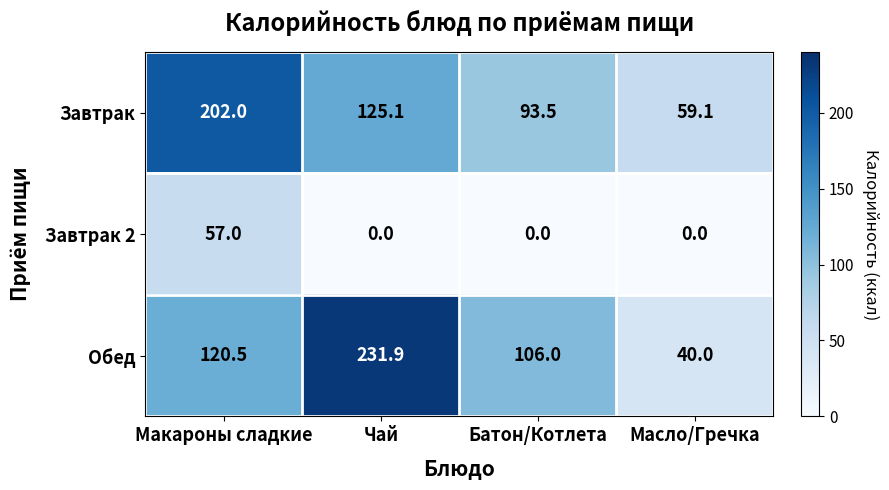

The value of Обед at Масло/Гречка is 40.0. True or false?

True